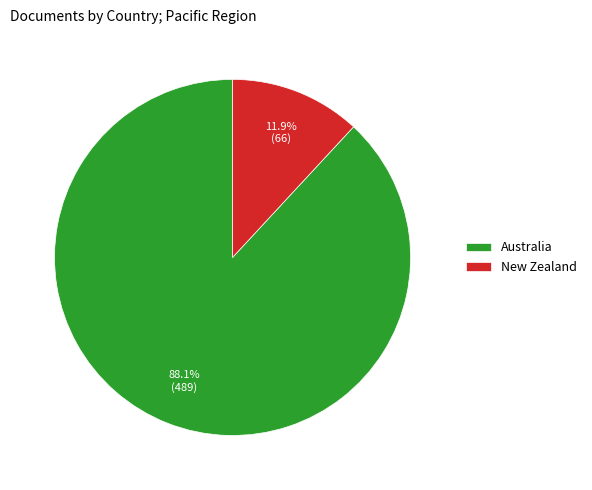

Which slice is the largest?

Australia